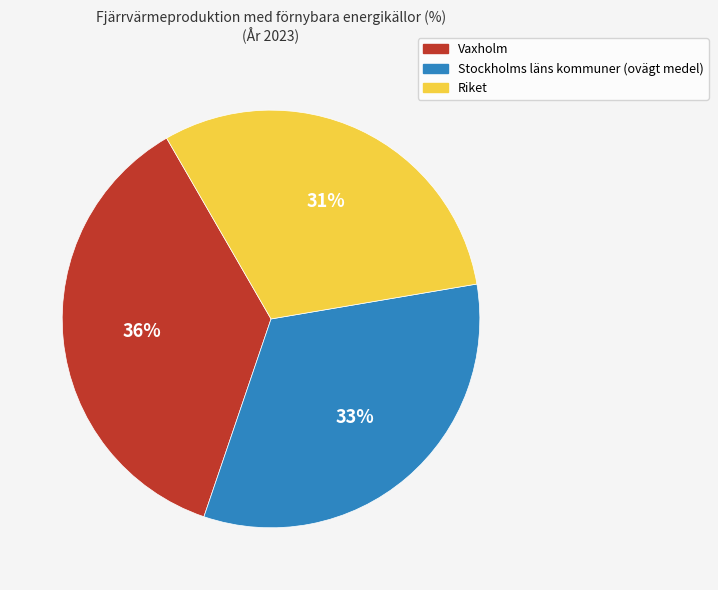

Is there any slice that represents more than half of the pie?

No